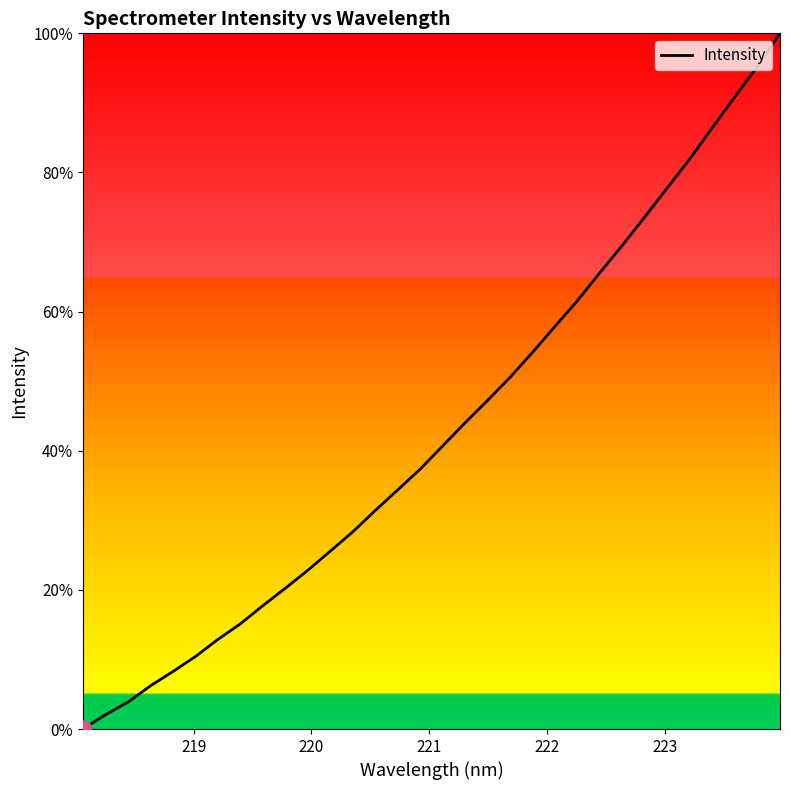

What is the maximum value shown in the chart?

100.0